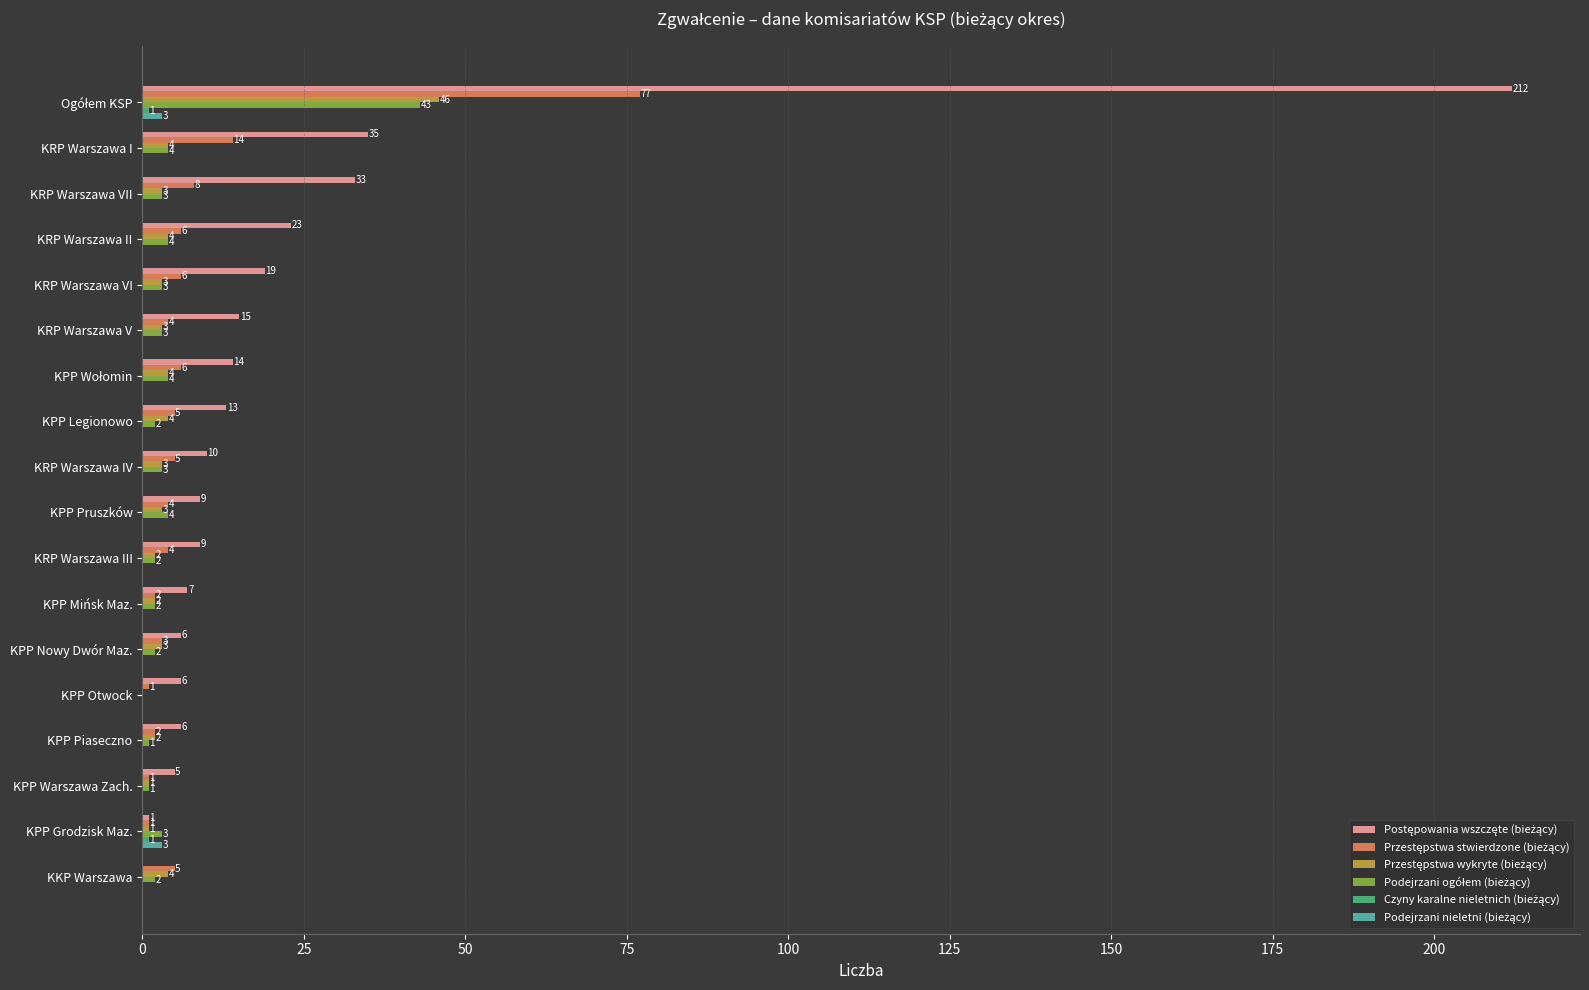

What is the maximum value shown in the chart?

212